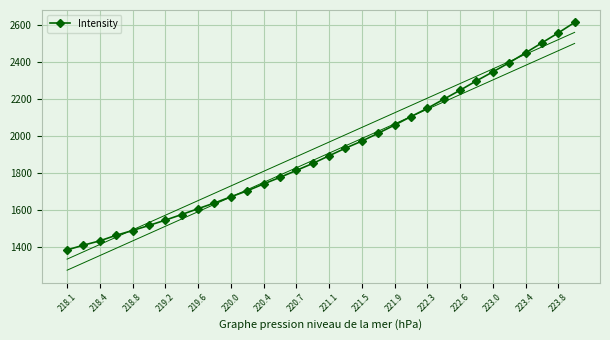

What is the difference between the maximum and minimum values?

1232.8